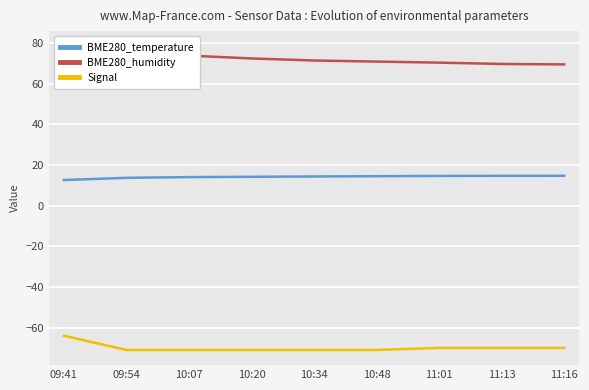

Which series has the widest spread of values?

BME280_humidity